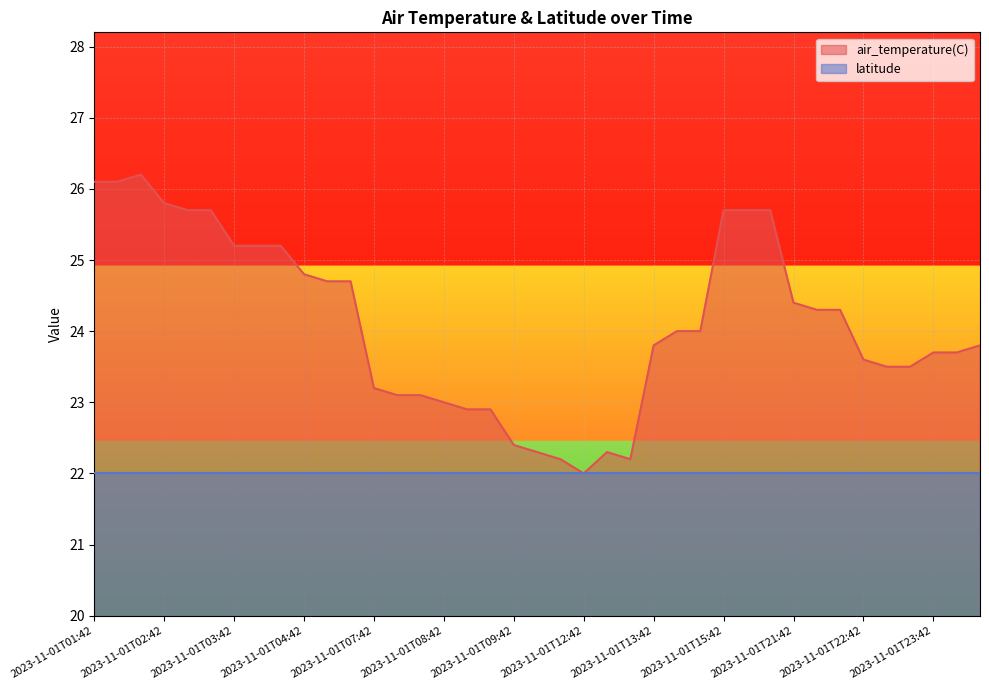

Reading left to right, list all the values displayed in this chart.

2023-11-01T01:42=26.1	2023-11-01T01:48=26.1	2023-11-01T01:54=26.2	2023-11-01T02:42=25.8	2023-11-01T02:48=25.7	2023-11-01T02:54=25.7	2023-11-01T03:42=25.2	2023-11-01T03:48=25.2	2023-11-01T03:54=25.2	2023-11-01T04:42=24.8	2023-11-01T04:48=24.7	2023-11-01T04:54=24.7	2023-11-01T07:42=23.2	2023-11-01T07:48=23.1	2023-11-01T07:54=23.1	2023-11-01T08:42=23.0	2023-11-01T08:48=22.9	2023-11-01T08:54=22.9	2023-11-01T09:42=22.4	2023-11-01T09:48=22.3	2023-11-01T09:54=22.2	2023-11-01T12:42=22.0	2023-11-01T12:48=22.3	2023-11-01T12:54=22.2	2023-11-01T13:42=23.8	2023-11-01T13:48=24.0	2023-11-01T13:54=24.0	2023-11-01T15:42=25.7	2023-11-01T15:48=25.7	2023-11-01T15:54=25.7	2023-11-01T21:42=24.4	2023-11-01T21:48=24.3	2023-11-01T21:54=24.3	2023-11-01T22:42=23.6	2023-11-01T22:48=23.5	2023-11-01T22:54=23.5	2023-11-01T23:42=23.7	2023-11-01T23:48=23.7	2023-11-01T23:54=23.8